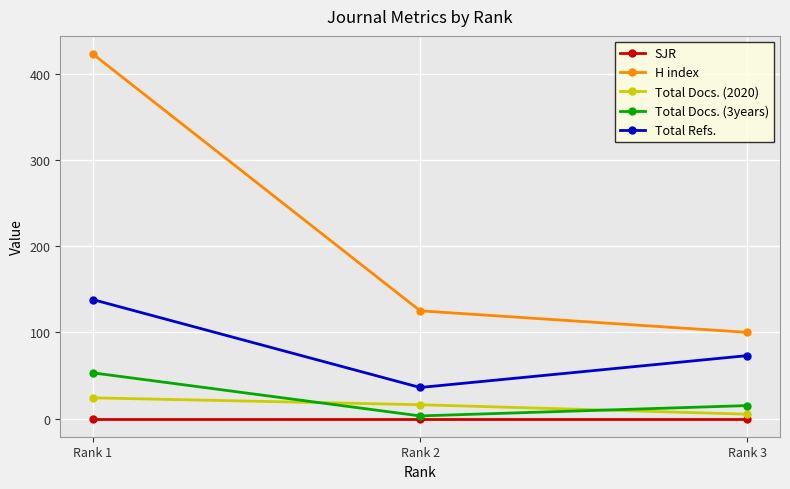

Which category has the highest value across all series?

Rank 1